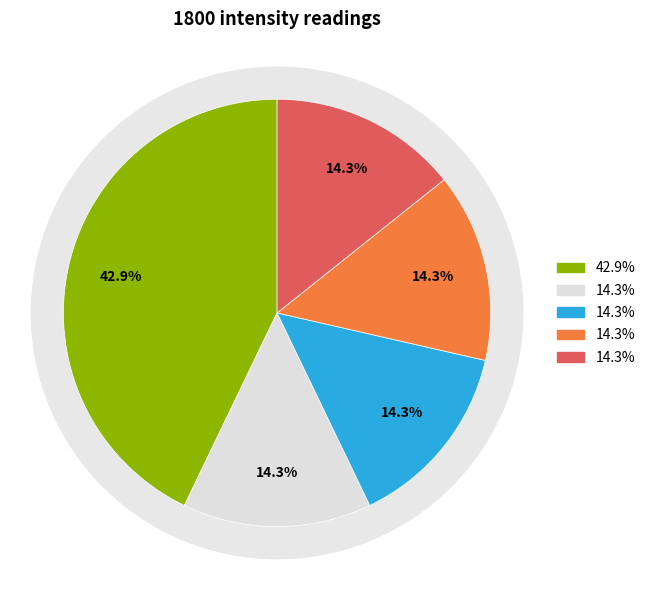

What percentage do Minute 4 and Minute 2 together represent?

28.6%